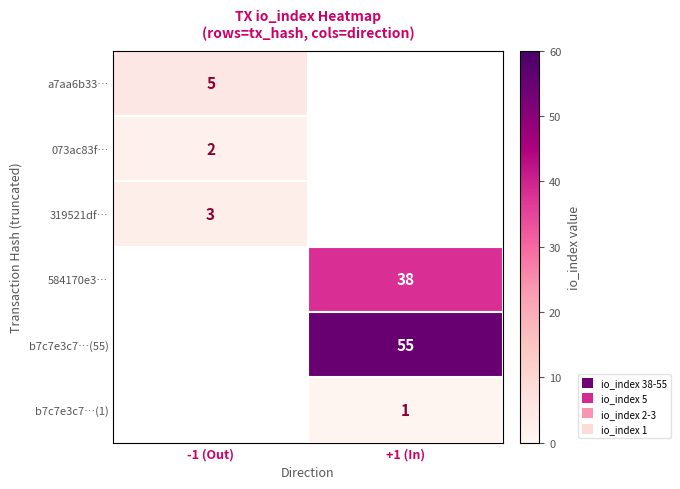

The value of 584170e3… at +1 (In) is 53. True or false?

False